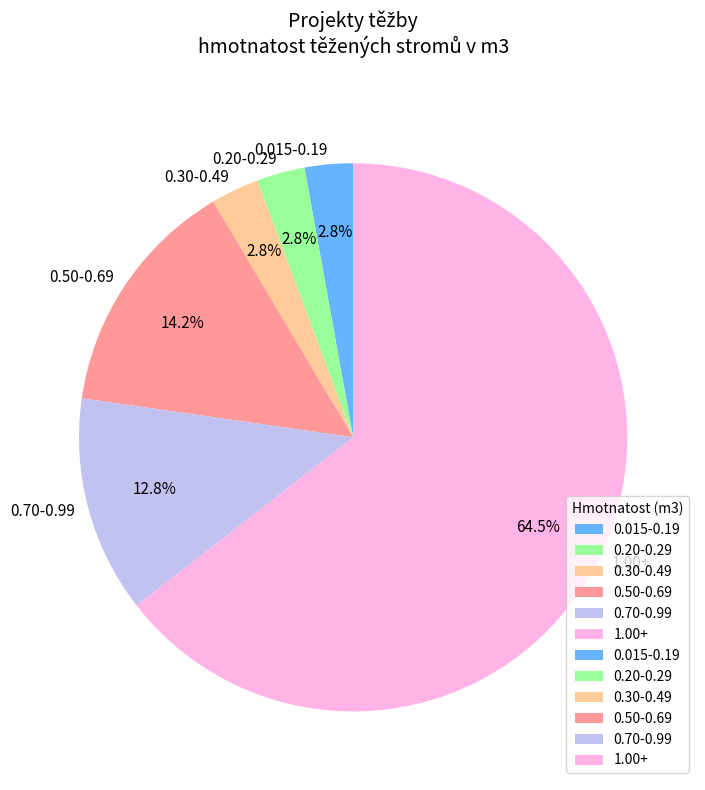

Combined, do 0.20-0.29 and 0.015-0.19 account for over 50%?

No